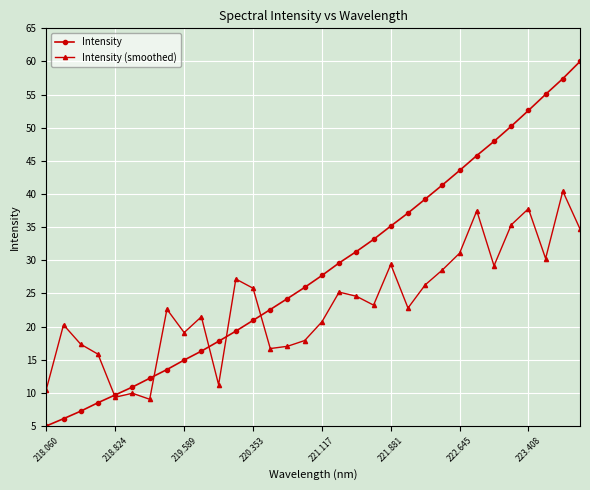

What is the value of the Intensity point at the 12th from the left?

19.3